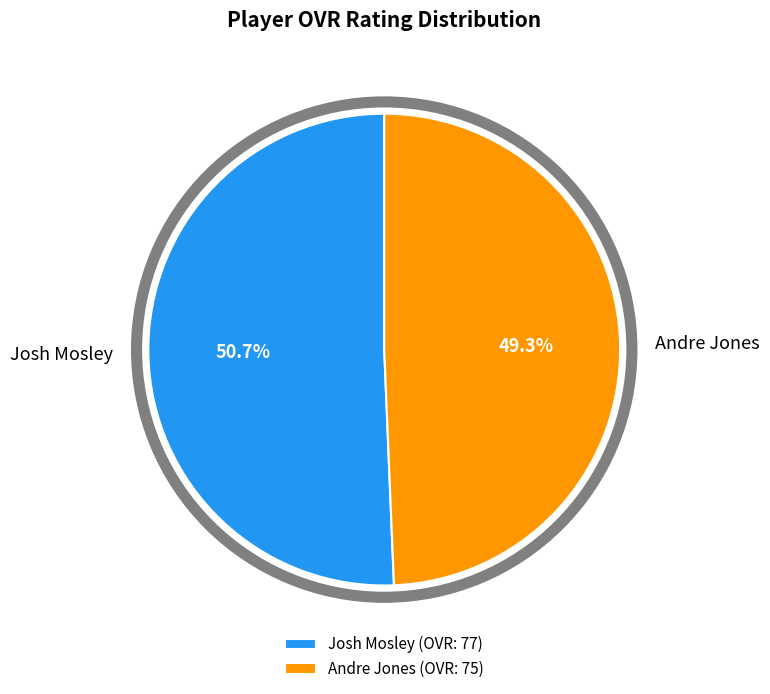

The Andre Jones slice represents 49% of the pie. True or false?

True